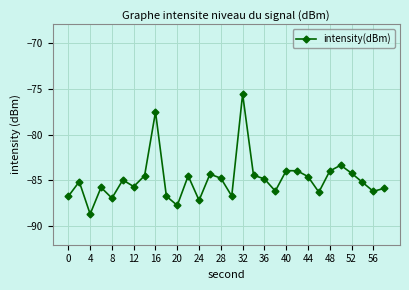

True or false: the data has more than 2 interior local peaks.

True